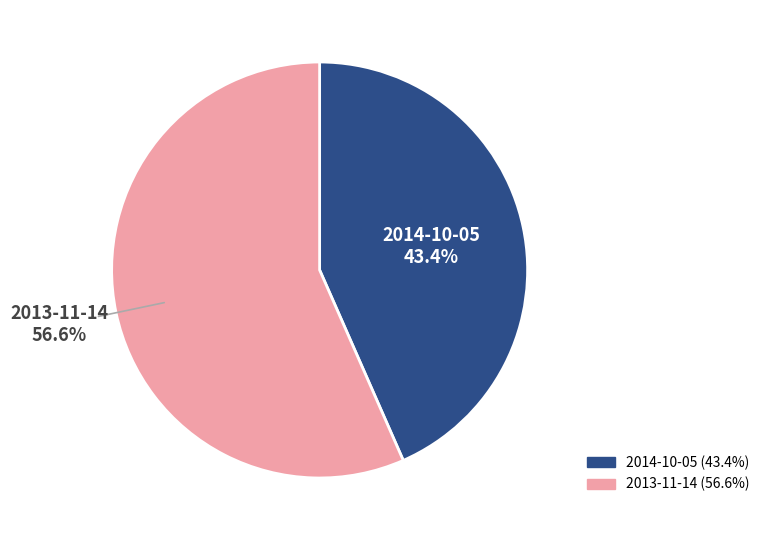

How many segments does this pie chart have?

2